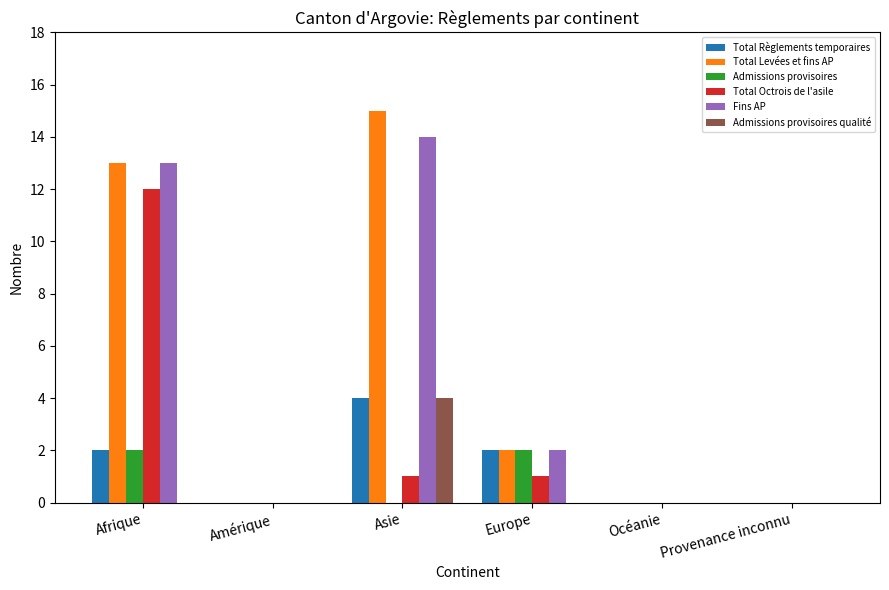

Reading left to right, what are all the values shown in this chart?

Total Règlements temporaires: Afrique=2	Amérique=0	Asie=4	Europe=2	Océanie=0	Provenance inconnu=0
Total Levées et fins AP: Afrique=13	Amérique=0	Asie=15	Europe=2	Océanie=0	Provenance inconnu=0
Admissions provisoires: Afrique=2	Amérique=0	Asie=0	Europe=2	Océanie=0	Provenance inconnu=0
Total Octrois de l'asile: Afrique=12	Amérique=0	Asie=1	Europe=1	Océanie=0	Provenance inconnu=0
Fins AP: Afrique=13	Amérique=0	Asie=14	Europe=2	Océanie=0	Provenance inconnu=0
Admissions provisoires qualité: Afrique=0	Amérique=0	Asie=4	Europe=0	Océanie=0	Provenance inconnu=0